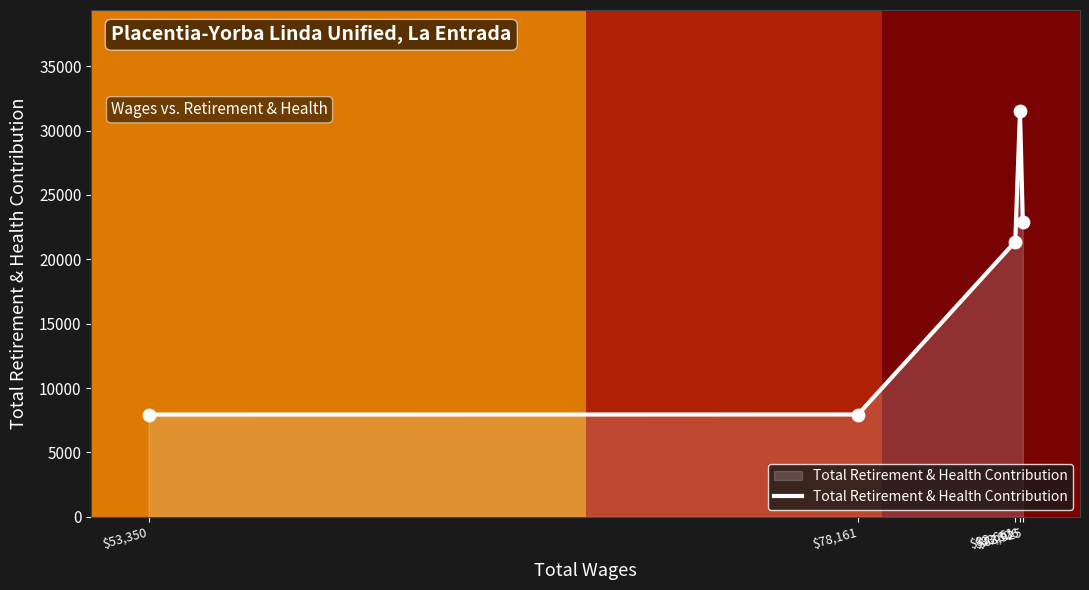

Approximately how many times larger is the value at $83,661 compared to $83,826?

0.7